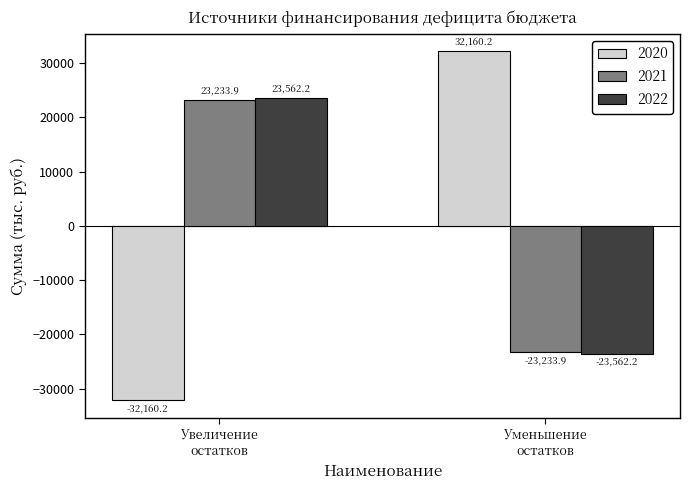

What is the label of the 2nd bar from the left?

Уменьшение
остатков